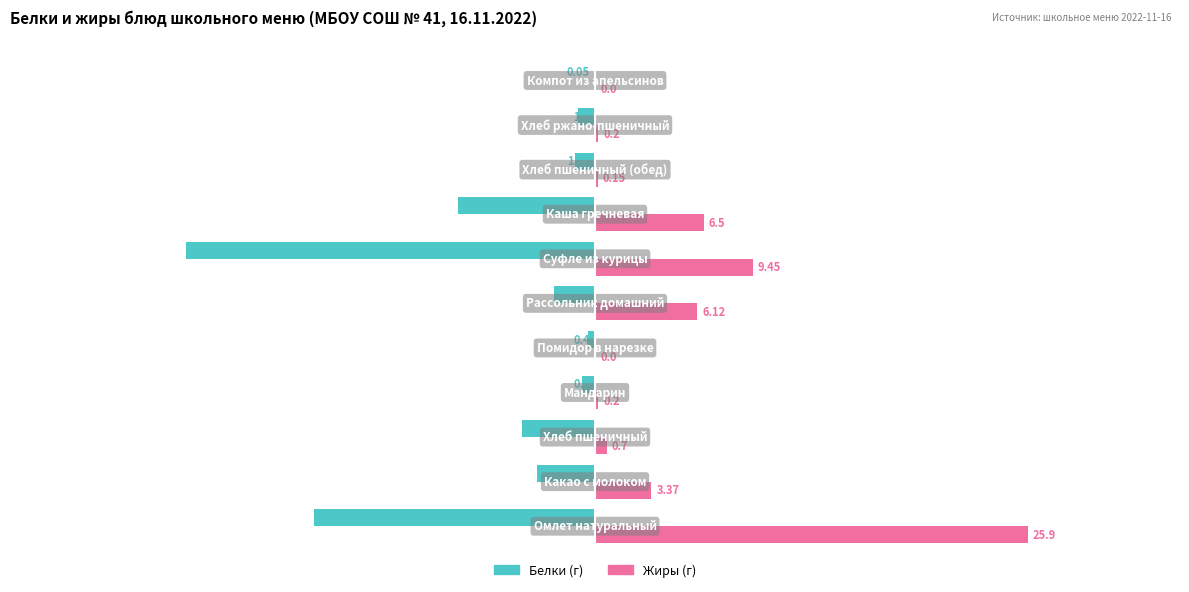

How many distinct data groups are displayed?

2